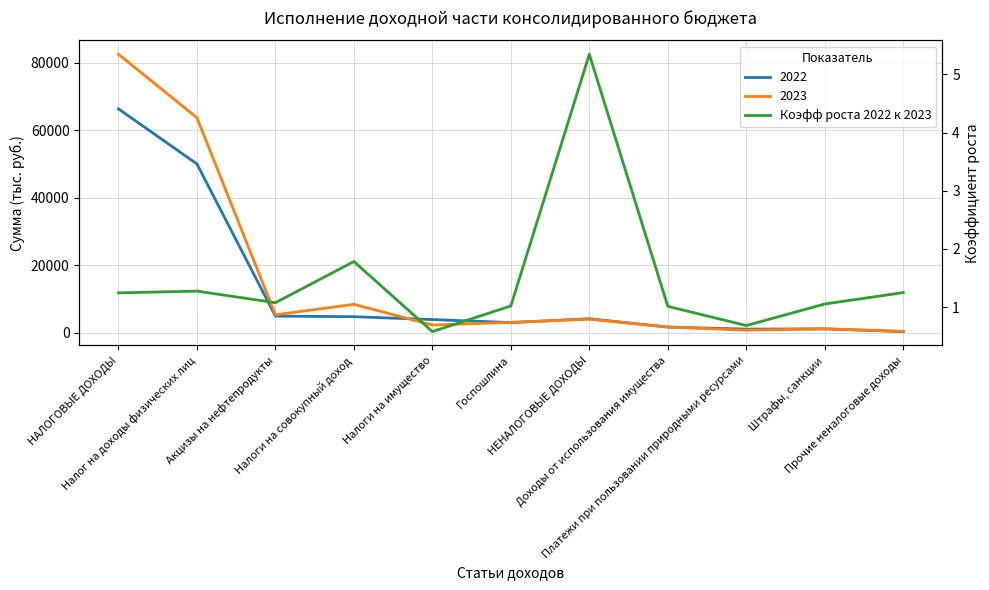

At which category does the data reach its first local valley?

Акцизы на нефтепродукты